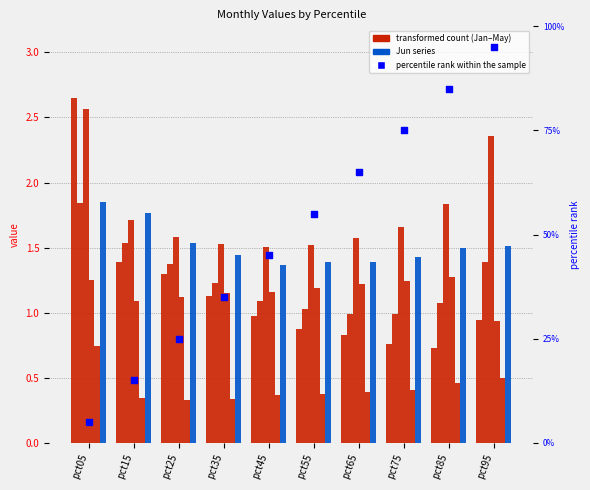

At how many categories does at least one series exceed 0?

10